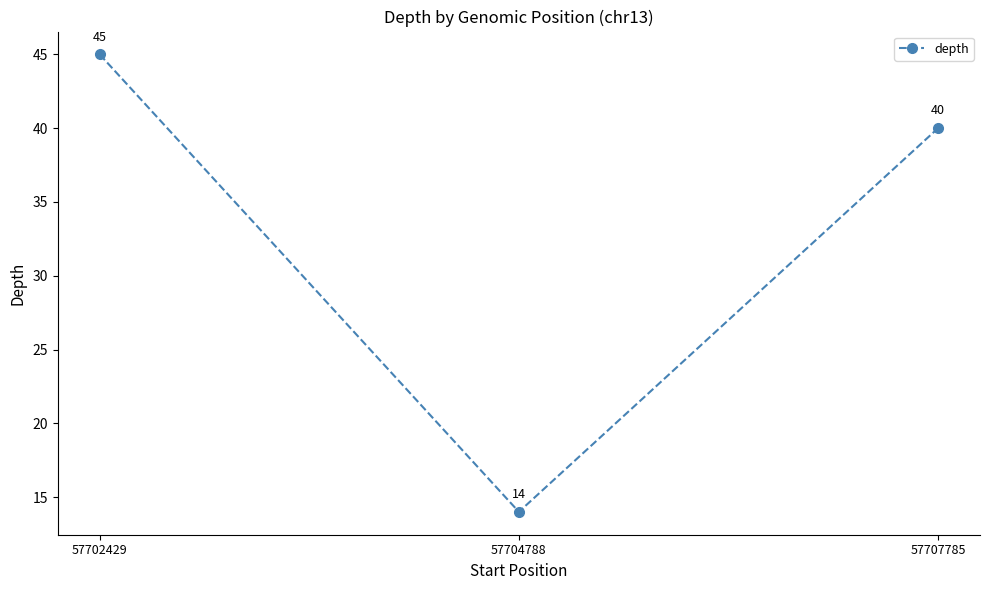

What is the difference between the maximum and minimum values?

31